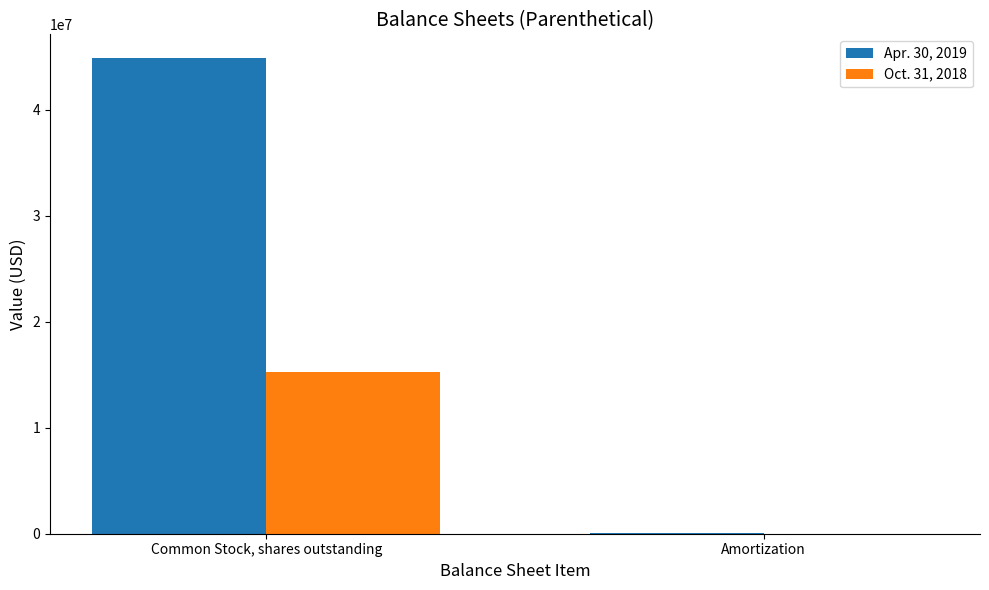

Reading left to right, extract all data points from this chart.

Apr. 30, 2019: 44874034	24427
Oct. 31, 2018: 15279850	20963